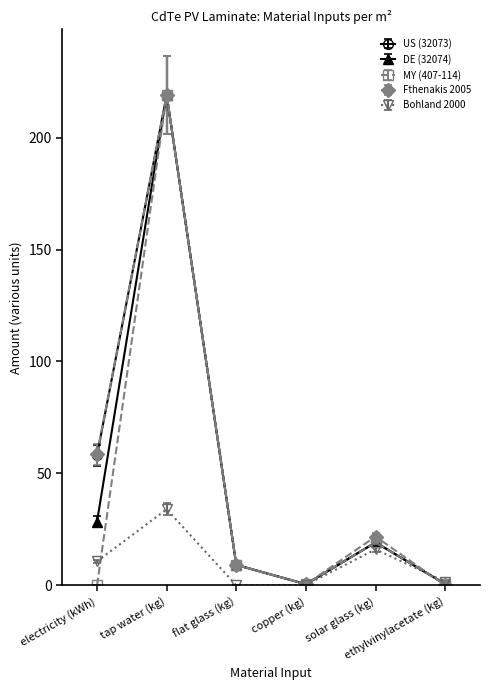

What is the label of the 4th point from the right?

flat glass (kg)